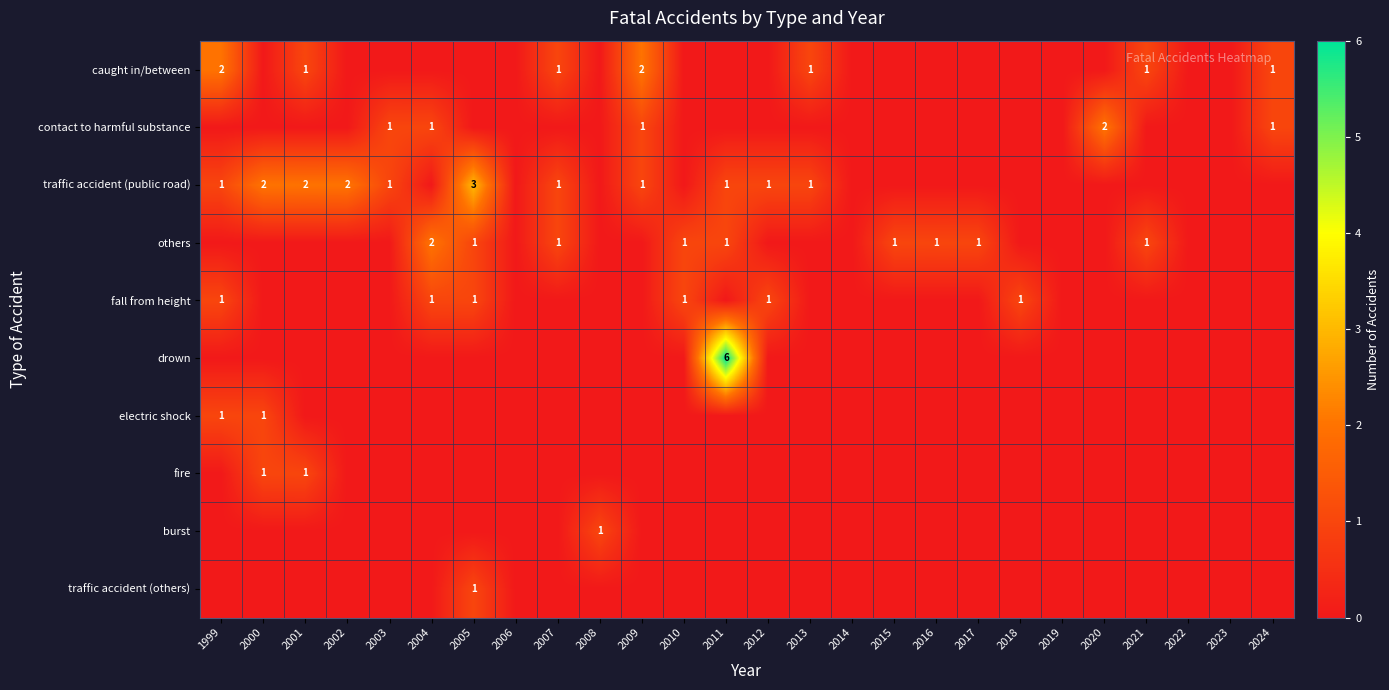

The value of others at 2004 is 3. True or false?

False